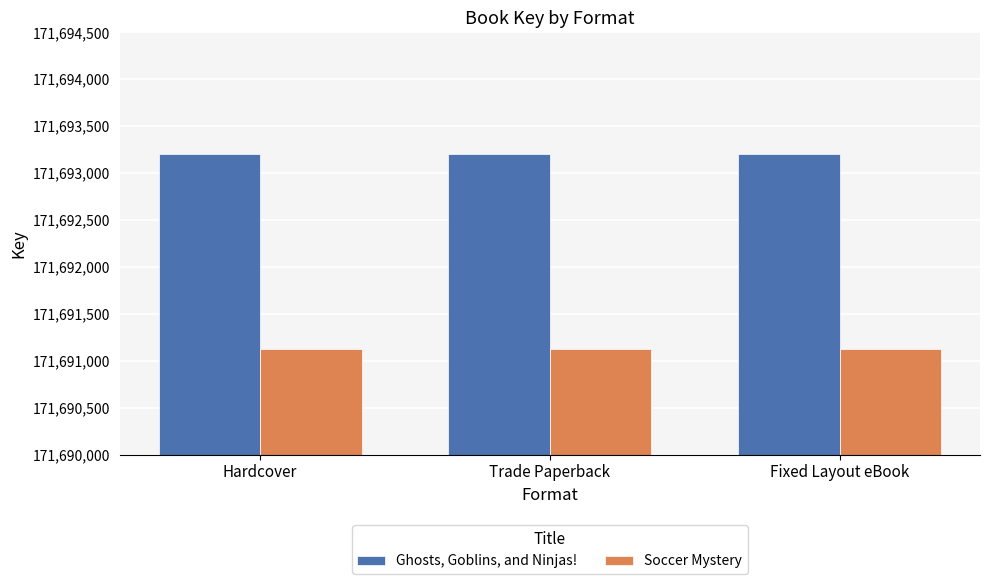

Is it true that Soccer Mystery equals 171691128 at Hardcover?

True